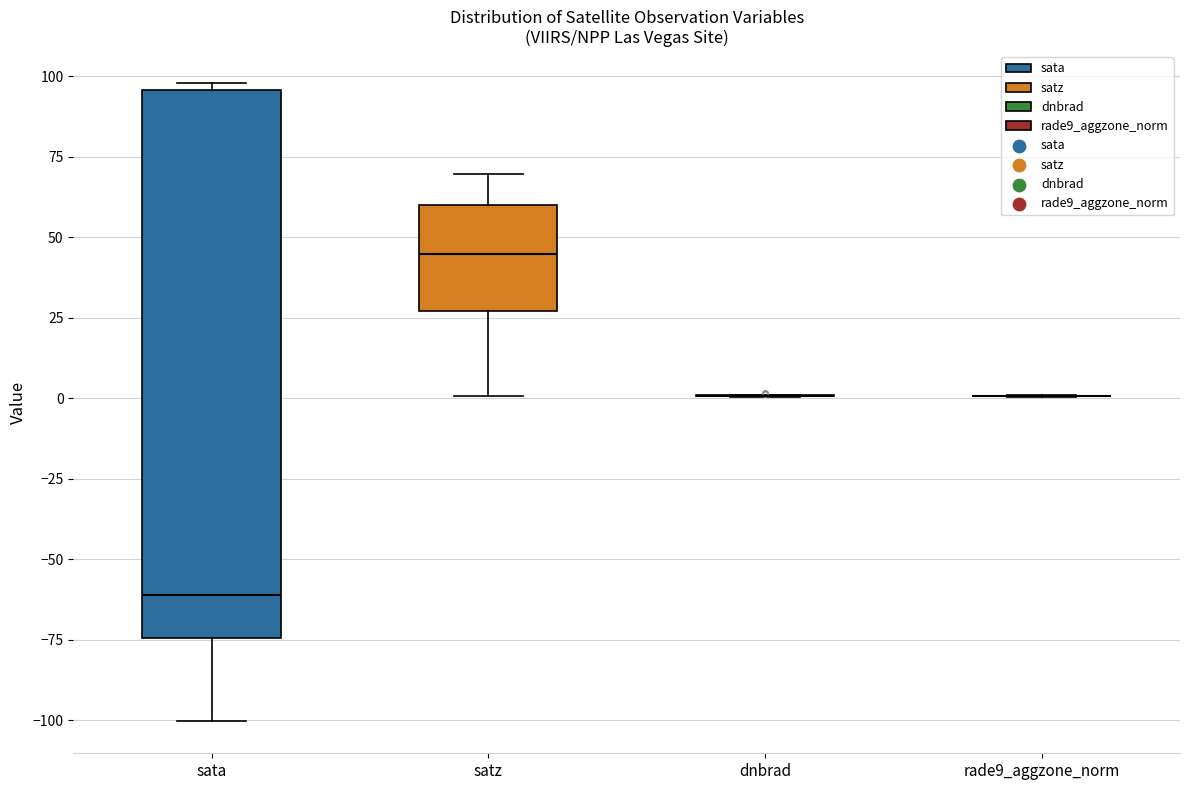

Reading left to right, transcribe this box plot: for each box, give where its median line is, the range the box spans, and where its two whiskers end, as read against the y-axis. The values are not printed on the chart, so give them approximately, as read against the axis.

sata: median -60, box -75 to 95, whiskers -100 to 100
satz: median 45, box 25 to 60, whiskers 0 to 70
dnbrad: box collapsed to a line at 0, whiskers 0 to 0
rade9_aggzone_norm: box collapsed to a line at 0, whiskers 0 to 0